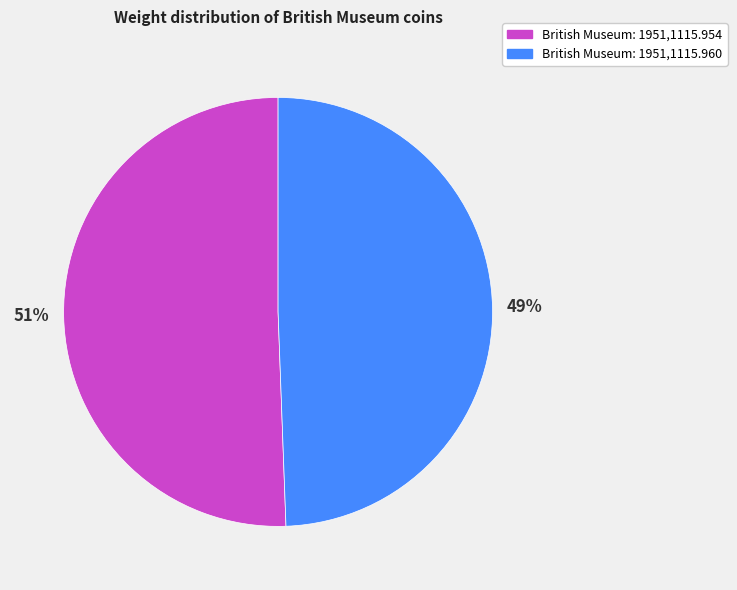

What is the largest slice in the pie chart?

British Museum: 1951,1115.954